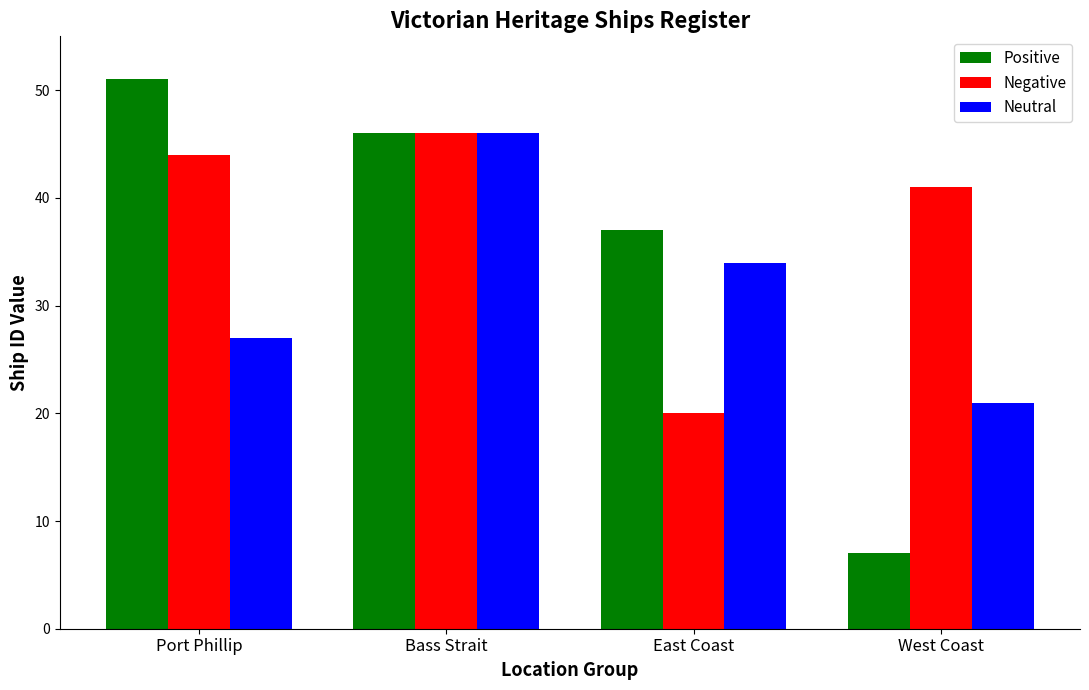

List the labels in order of Negative value, smallest first.

East Coast, West Coast, Port Phillip, Bass Strait